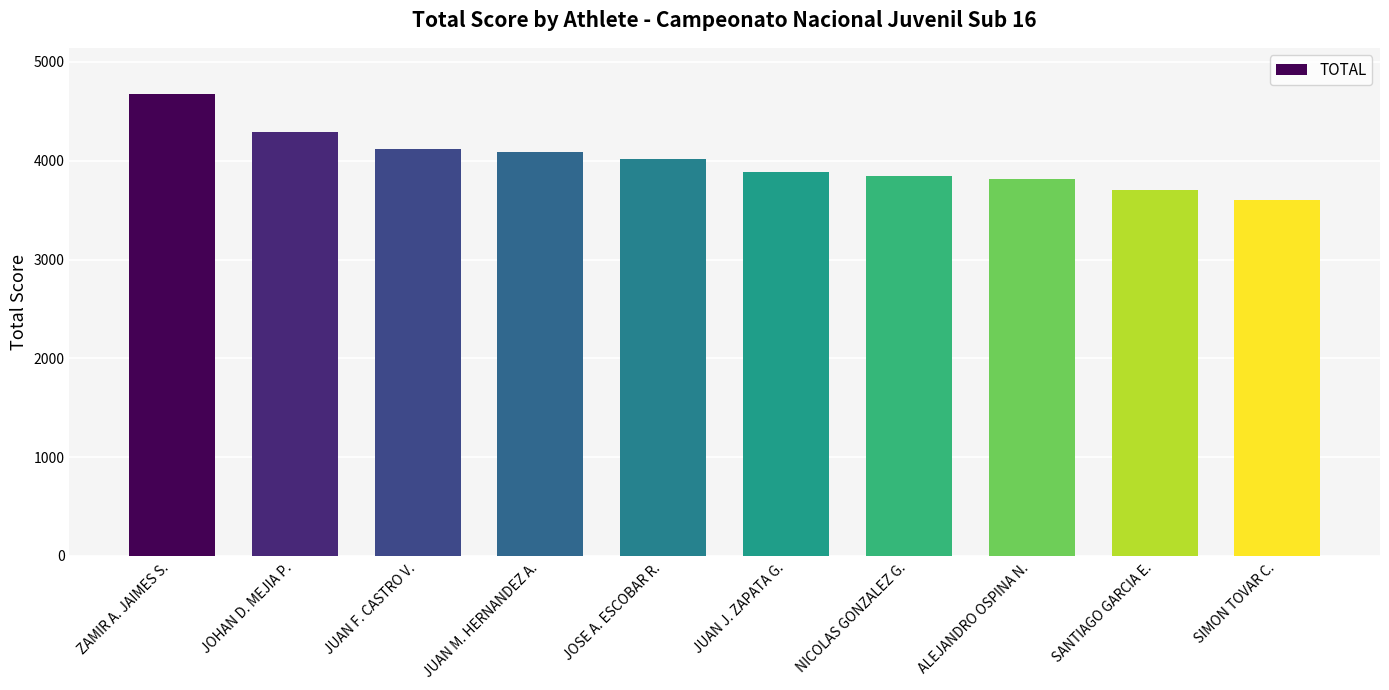

What is the difference between the values at ALEJANDRO OSPINA N. and JUAN F. CASTRO V.?

299